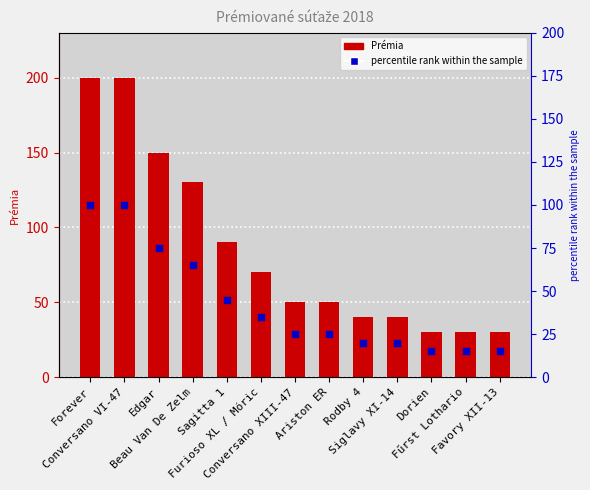

Which series reaches the minimum Y coordinate?

percentile rank within the sample